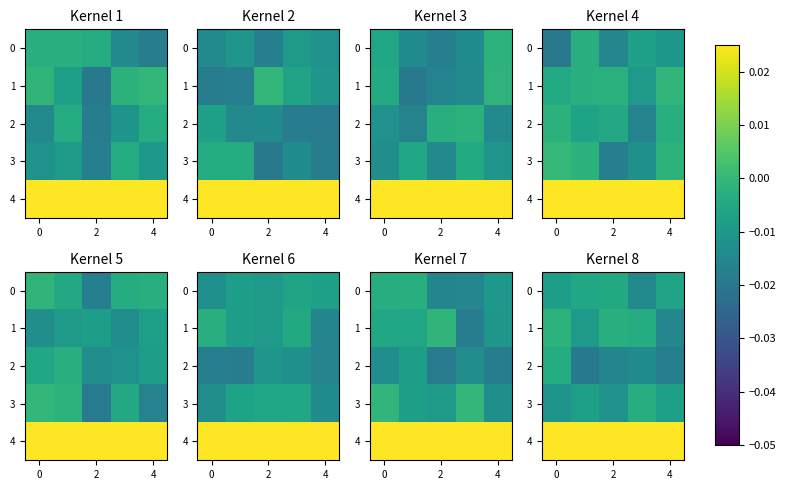

At 6, list the series in order from smallest to largest.

row_2, row_1, row_3, row_0, row_4